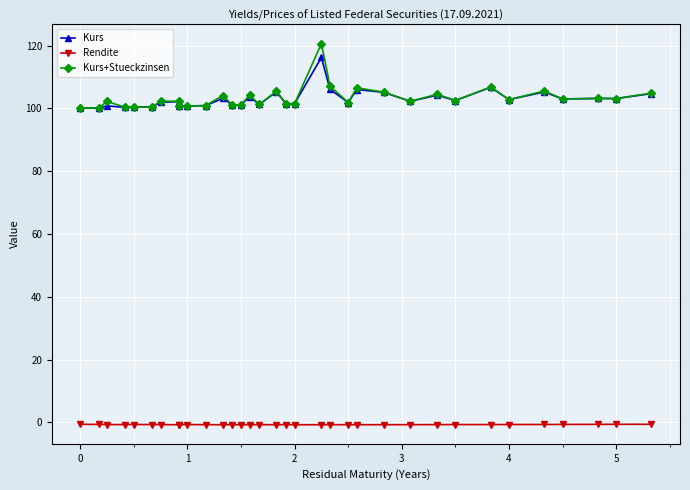

How many interior local valleys does the Rendite series have?

7